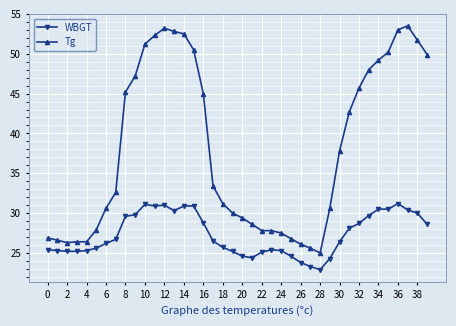

How many categories are shown in the chart?

40